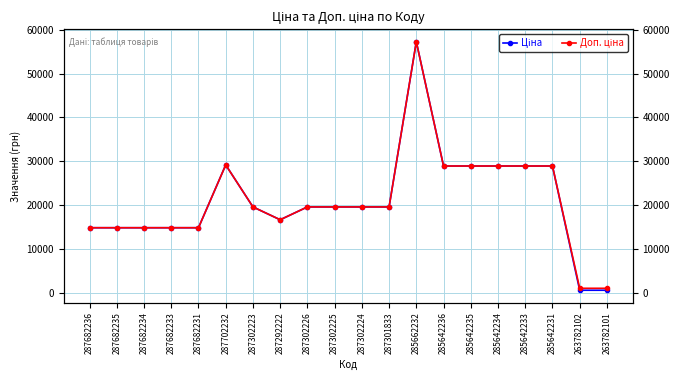

Reading left to right, transcribe all the data shown in this chart.

Ціна: 14817.6	14817.6	14817.6	14817.6	14817.6	29152.3	19564.9	16636.8	19564.9	19564.9	19564.9	19564.9	57258.0	28901.7	28901.7	28901.7	28901.7	28901.7	552.7	552.7
Доп. ціна: 14817.6	14817.6	14817.6	14817.6	14817.6	29152.3	19564.9	16636.8	19564.9	19564.9	19564.9	19564.9	57258.0	28901.7	28901.7	28901.7	28901.7	28901.7	997.5	997.5